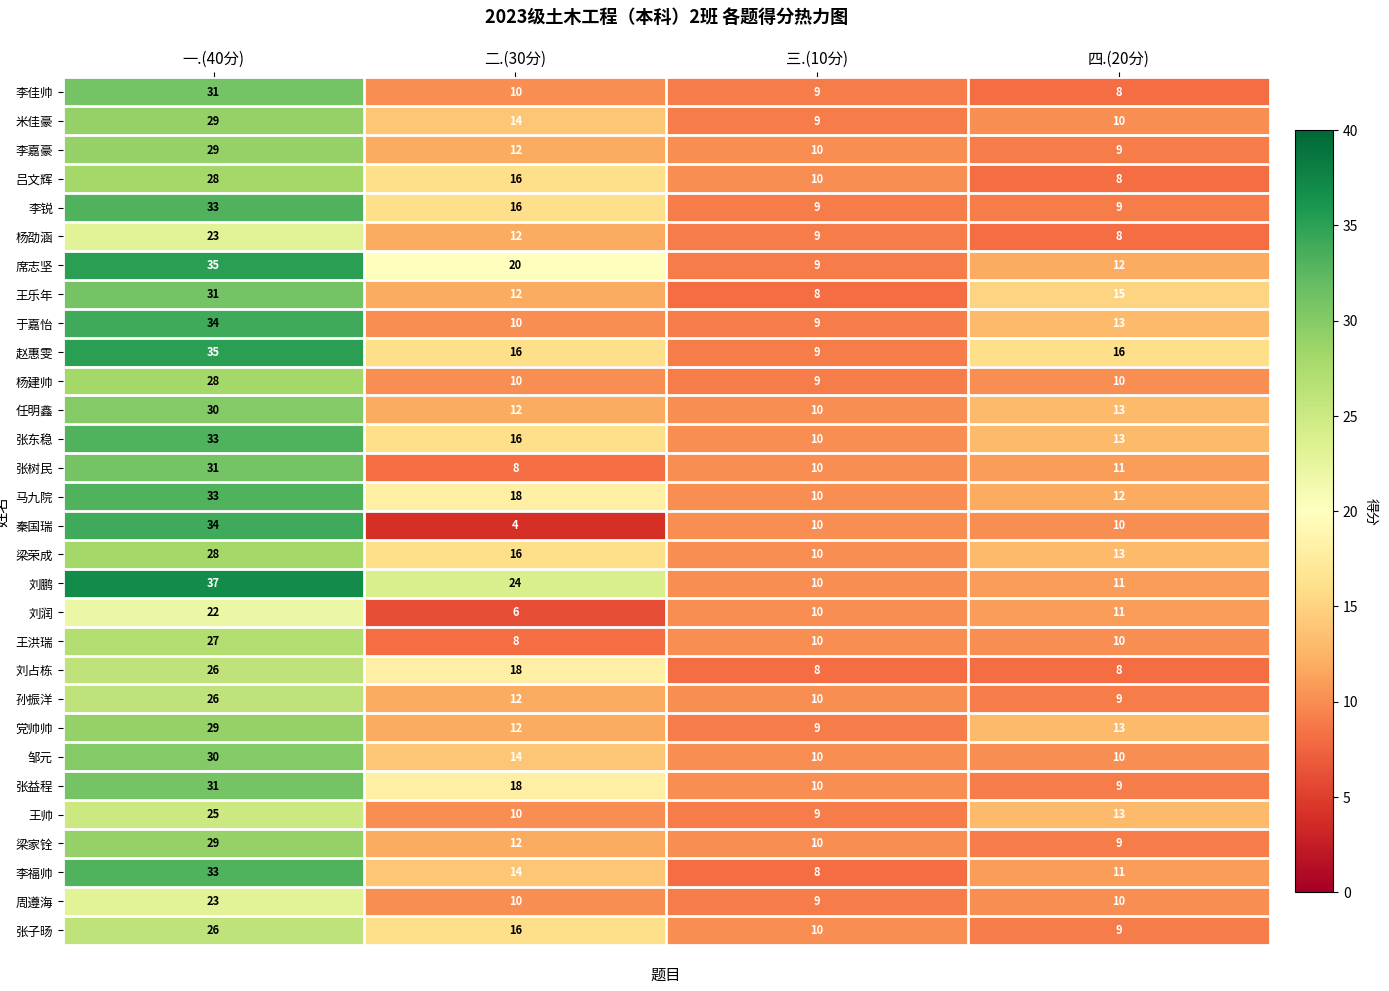

Which series has the largest total across all categories?

刘鹏